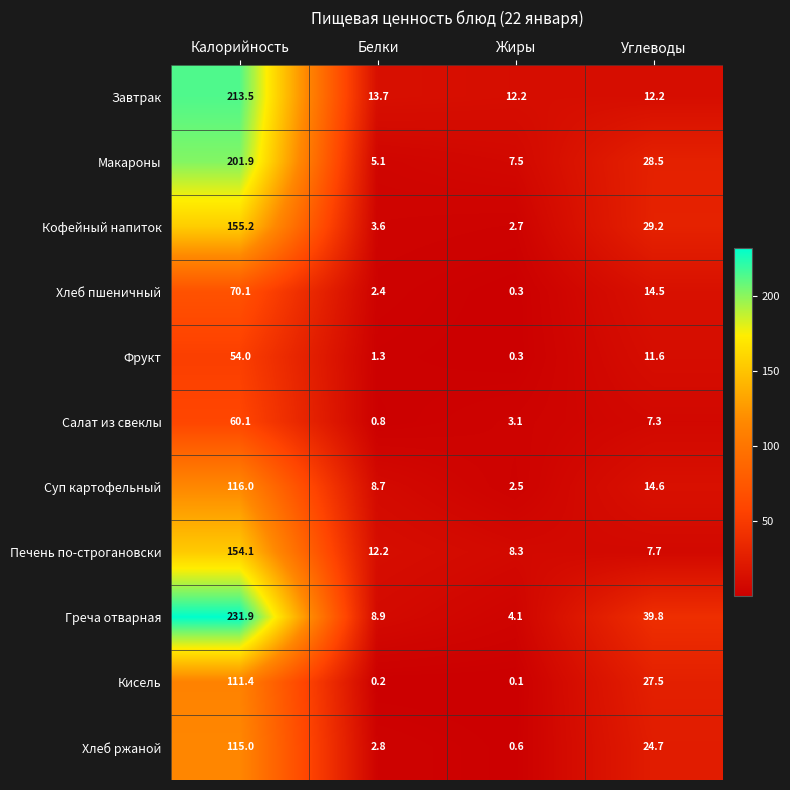

What is the difference between the highest and lowest values at Калорийность?

177.9